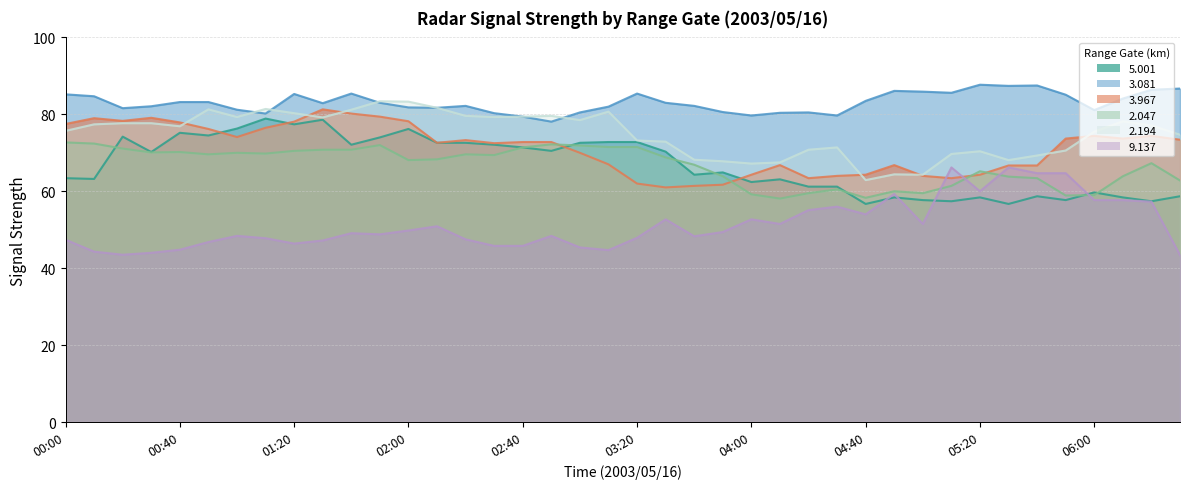

What is the approximate value of   2.194 at 17?

79.6